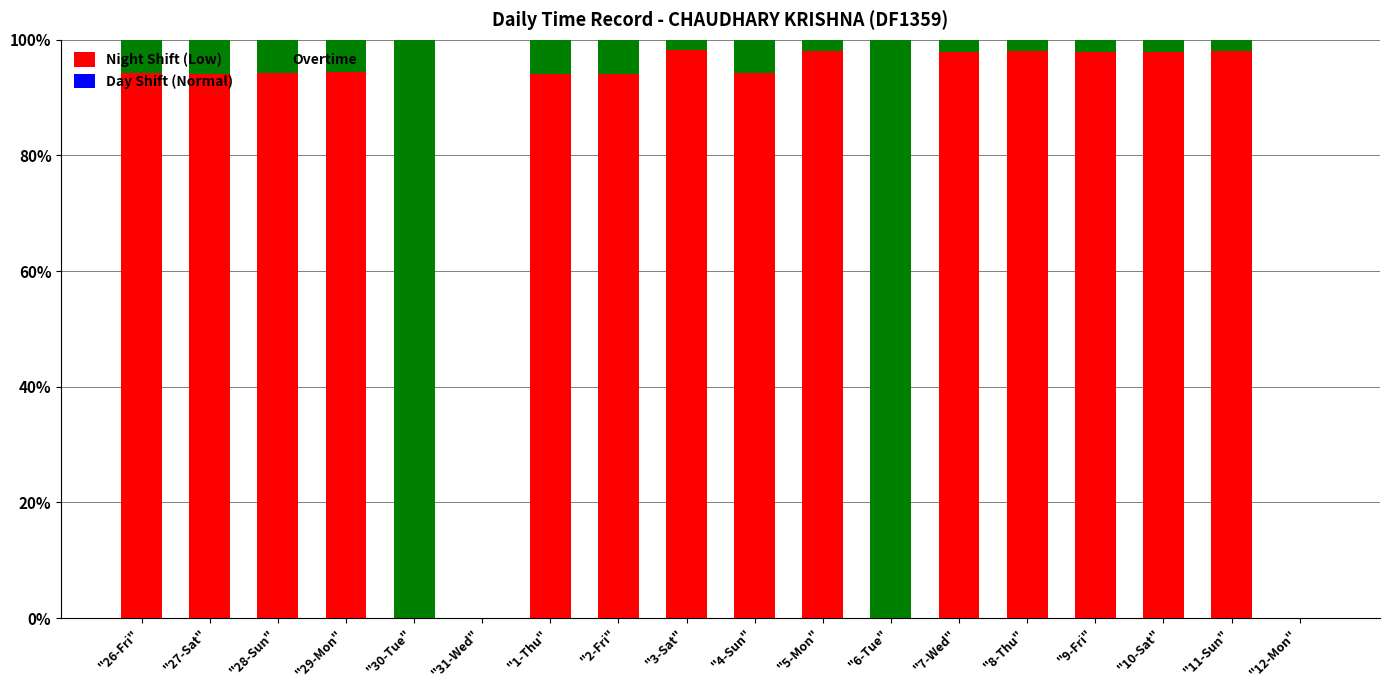

What is the total value across all series at "4-Sun"?

100.0